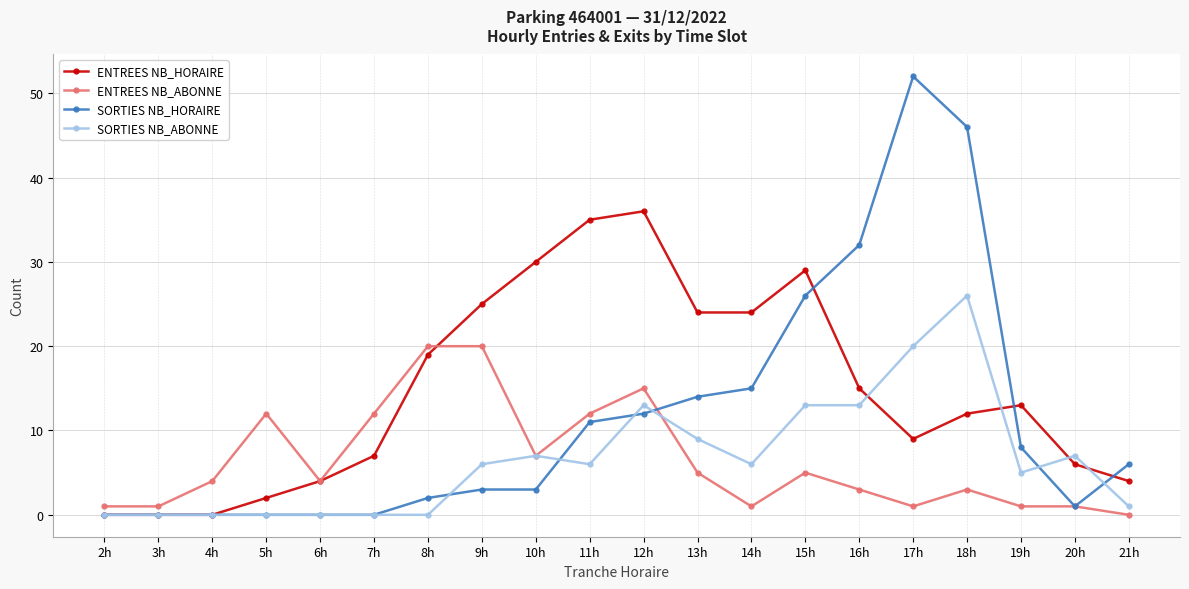

What are all the series names shown in the legend?

ENTREES NB_HORAIRE, ENTREES NB_ABONNE, SORTIES NB_HORAIRE, SORTIES NB_ABONNE